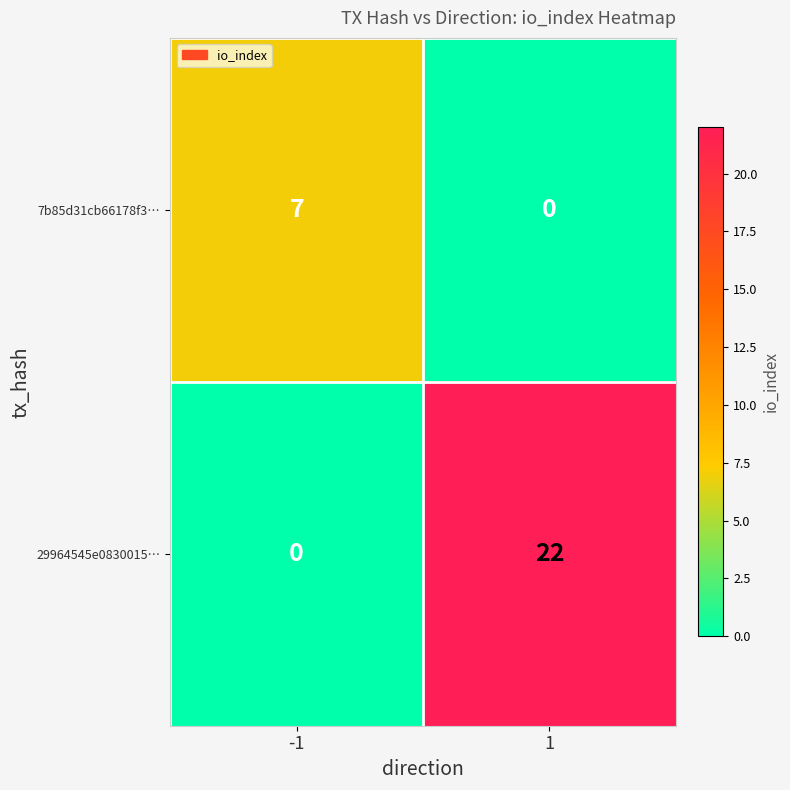

How many values in 29964545e0830015… are above zero?

1